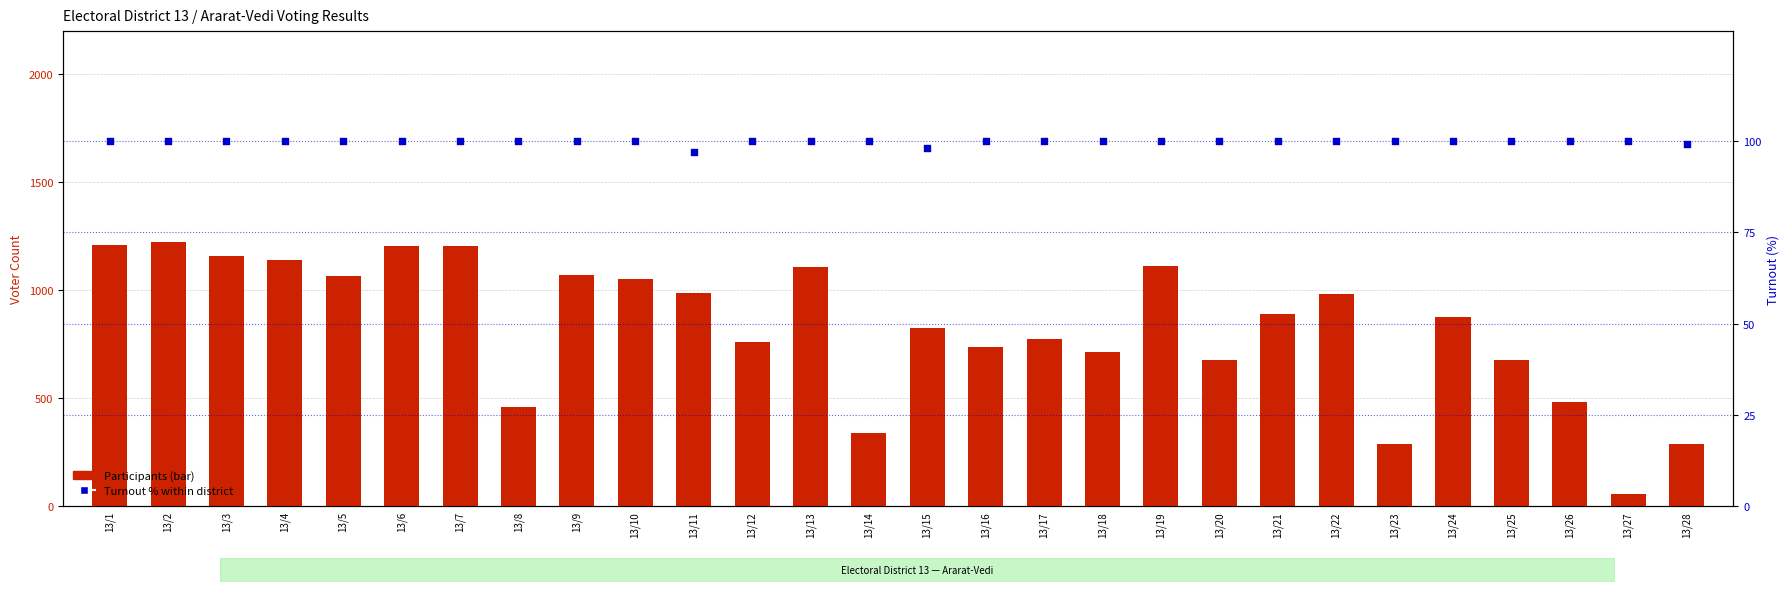

Which series has the largest Y range (max minus min)?

Participants